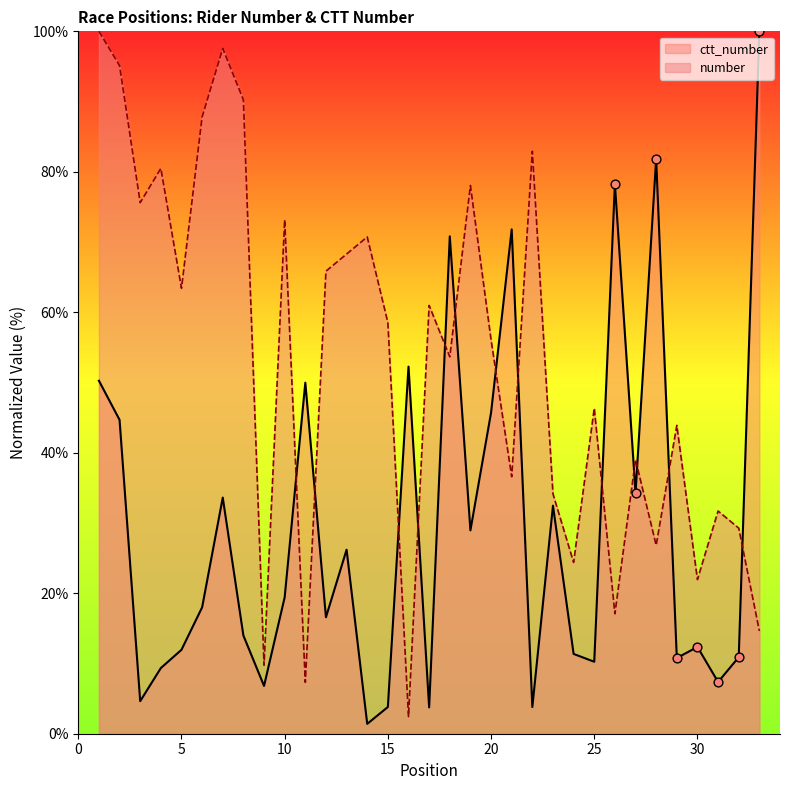

Which series has the largest total across all categories?

number